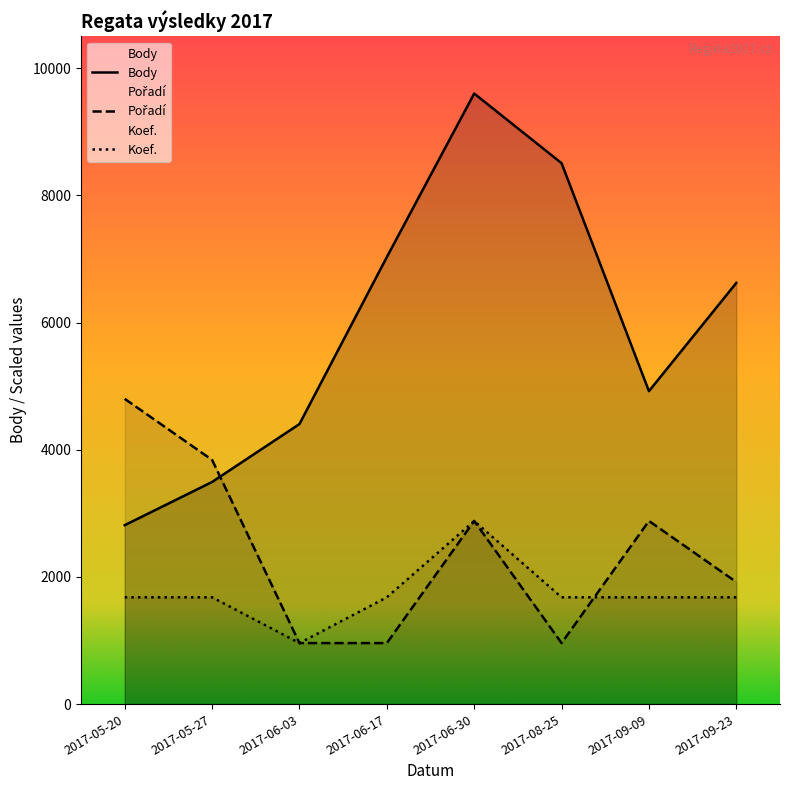

Between 2017-06-17 and 2017-06-30, which series saw the biggest shift?

Body